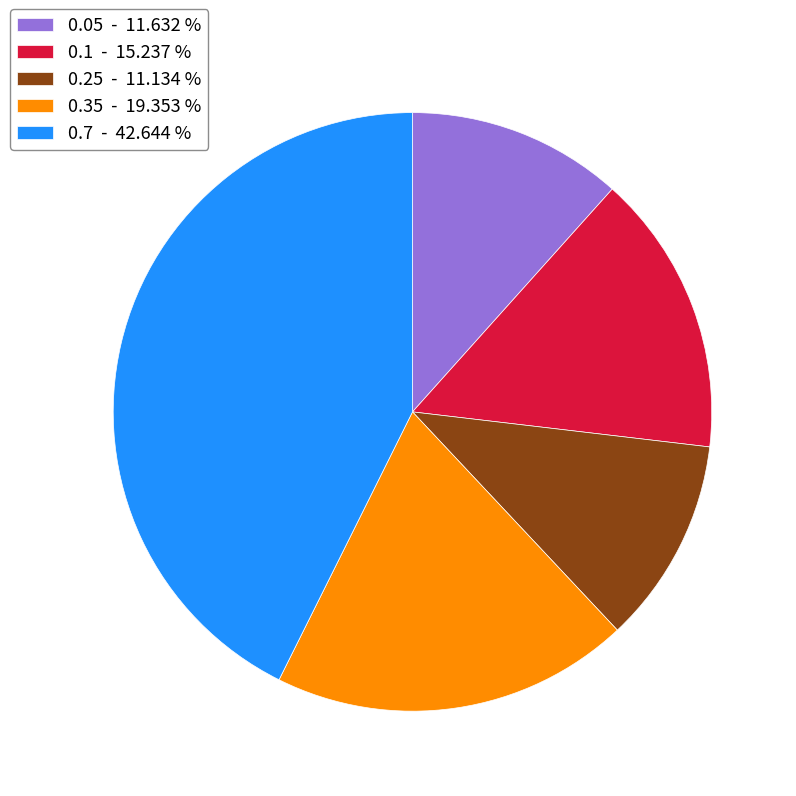

Approximately how many times larger is the value at 0.35 - 19.353 % compared to 0.1 - 15.237 %?

1.3